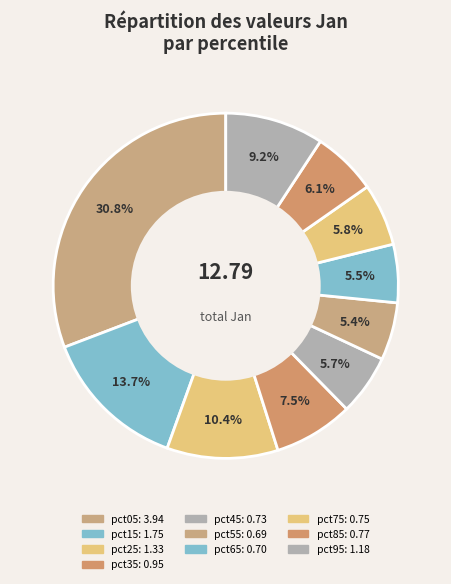

Is it true that pct95 is 9% of the pie?

True